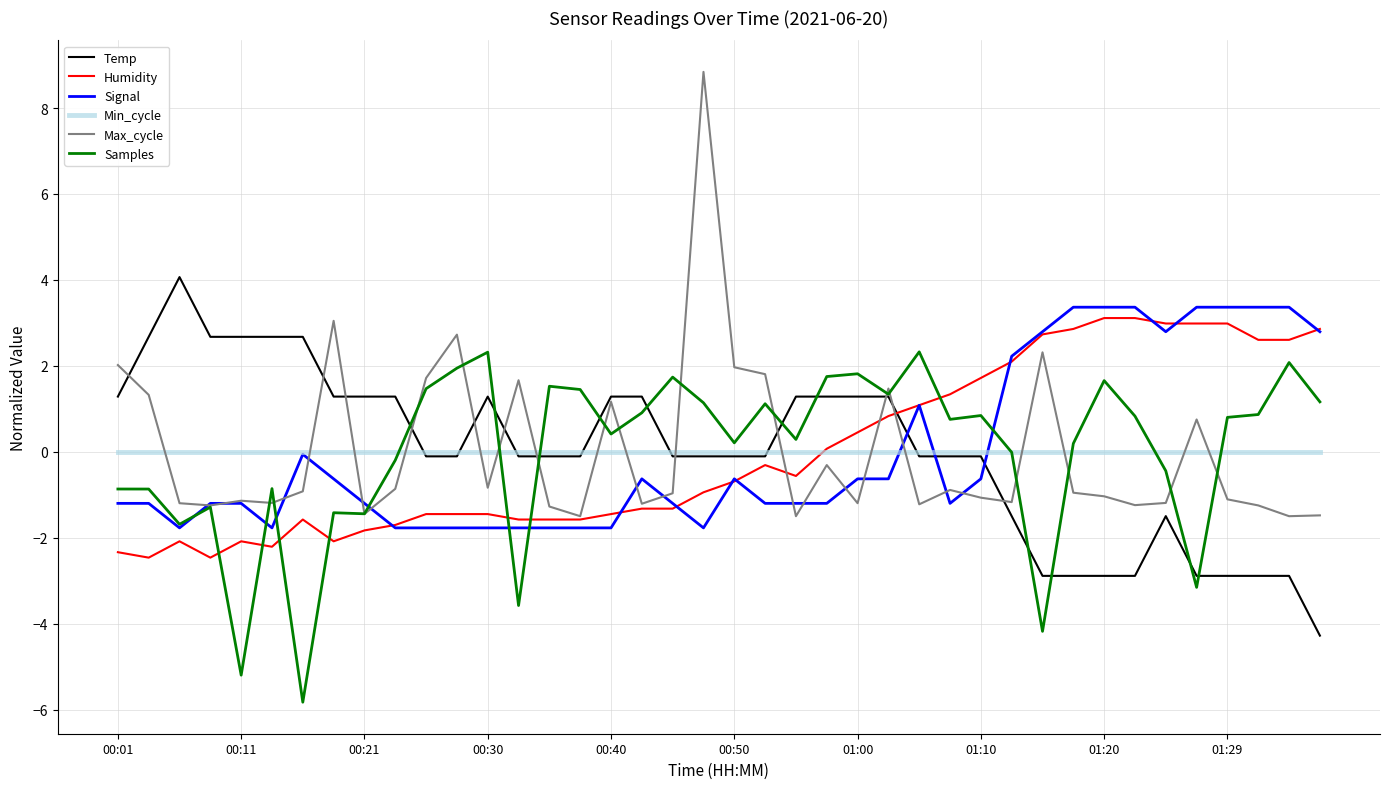

What is the difference between the maximum and second lowest values in the Temp series?

7.0